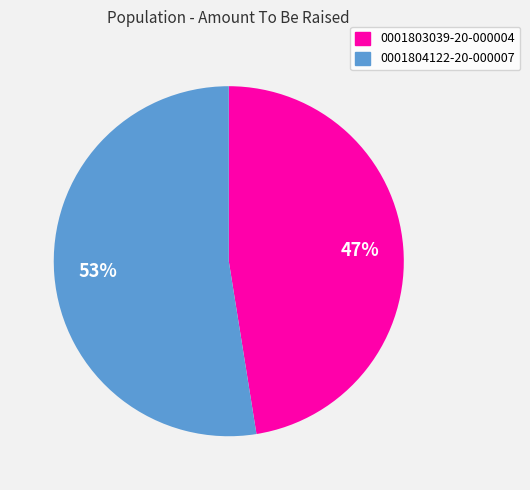

What percentage is the 0001803039-20-000004 slice, to the nearest percent?

47%